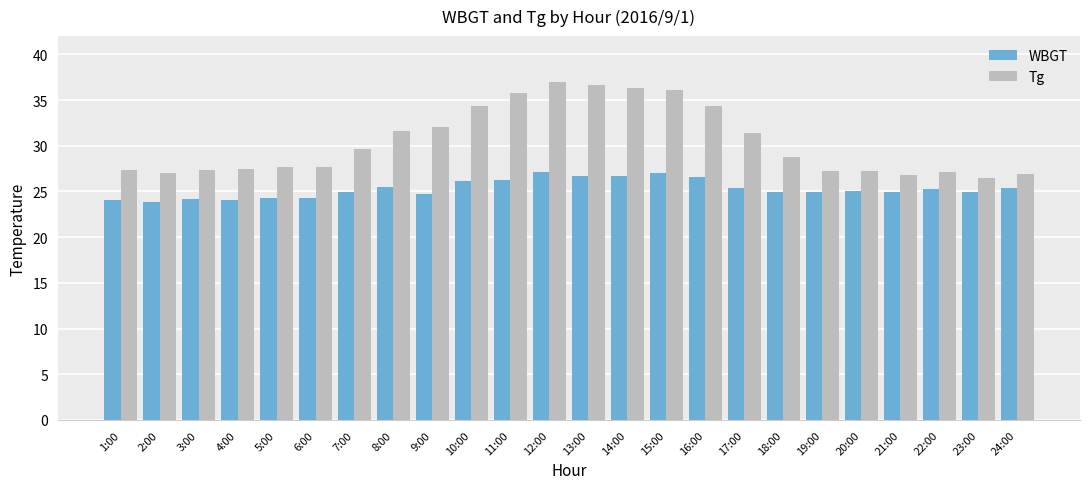

What is the total value across all series at 2:00?

50.9